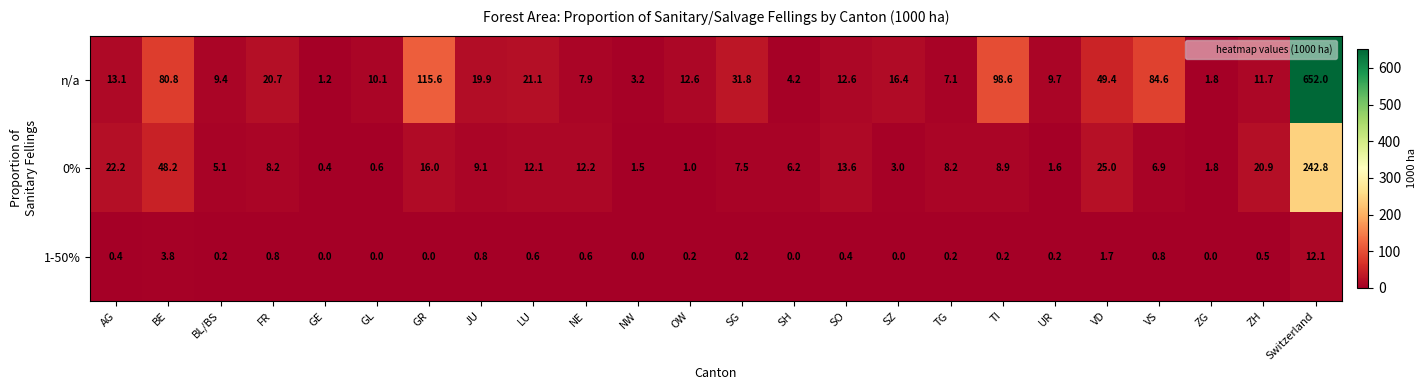

List the series in order of their overall mean, highest first.

n/a, 0%, 1-50%